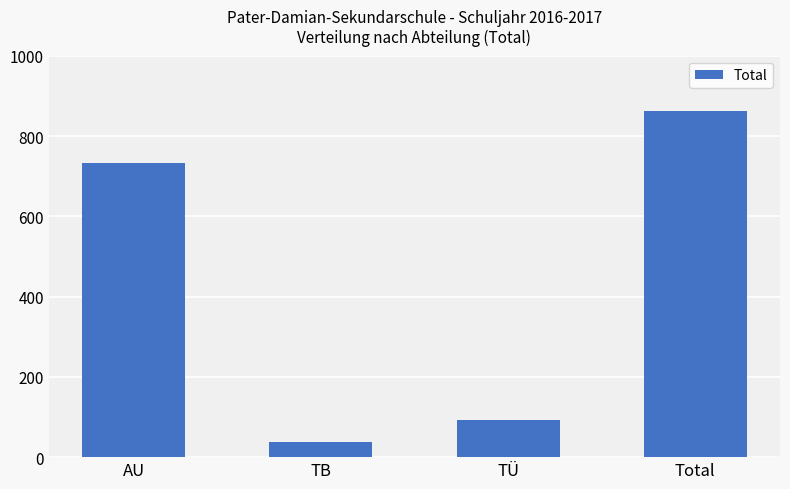

What is the difference between the values at TÜ and TB?

55